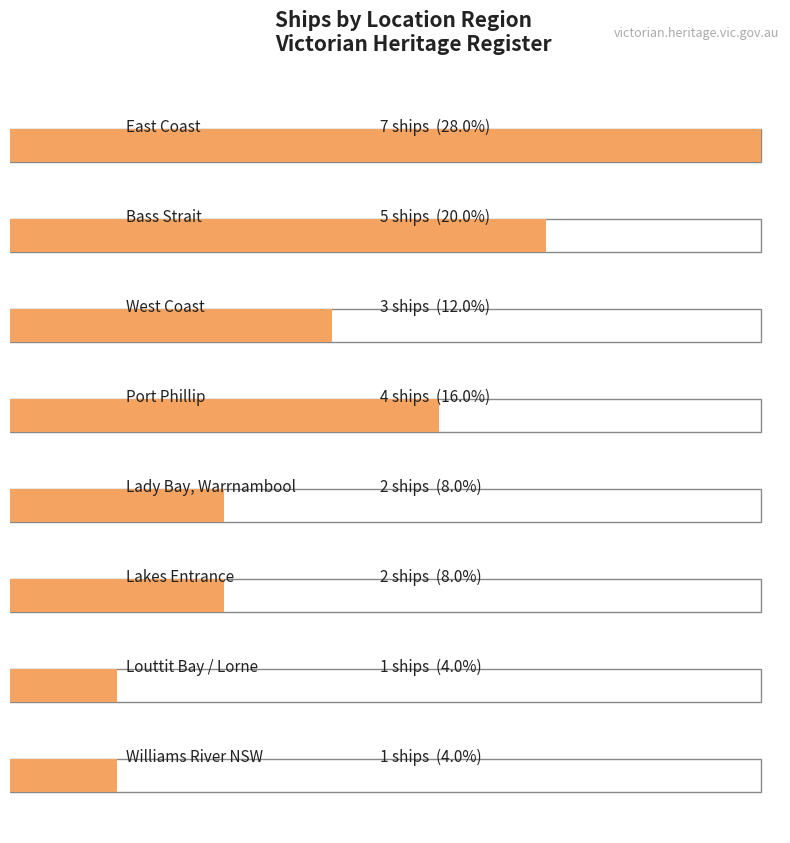

At which label does the data first exceed 3?

East Coast